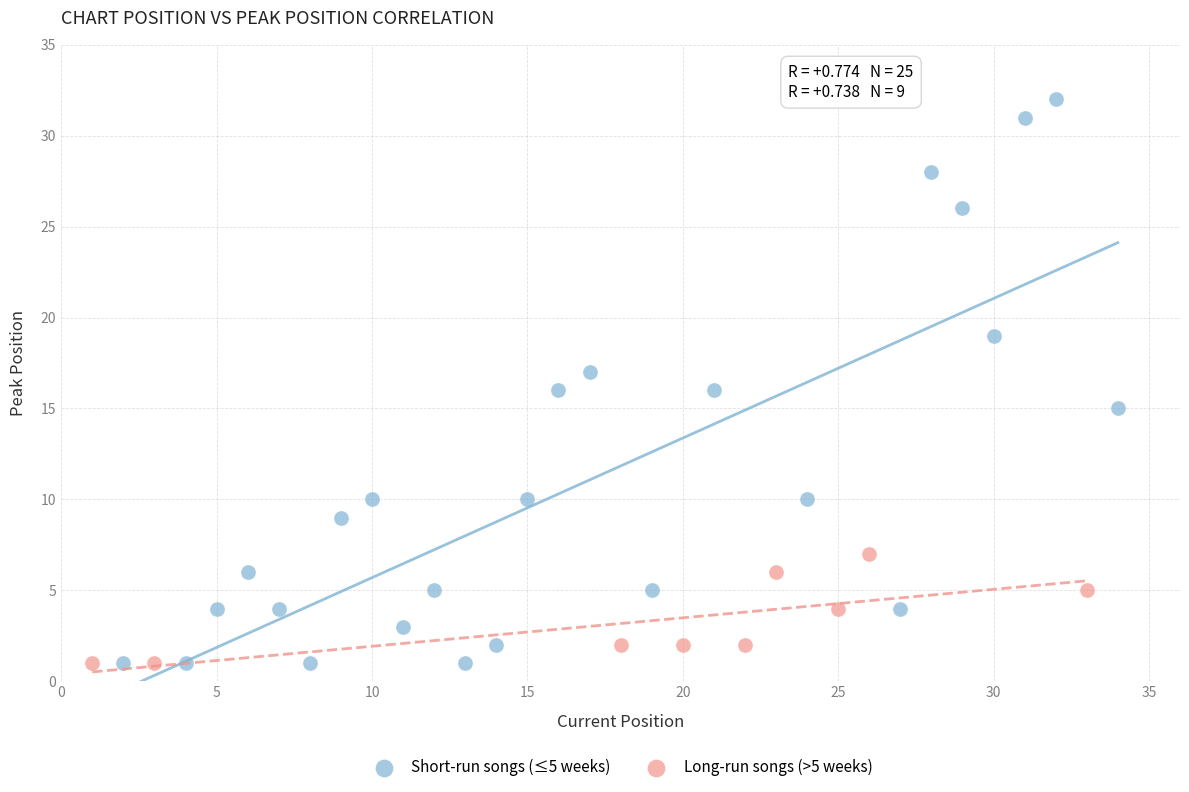

Which series has the largest Y range (max minus min)?

Short-run songs (≤5 weeks)